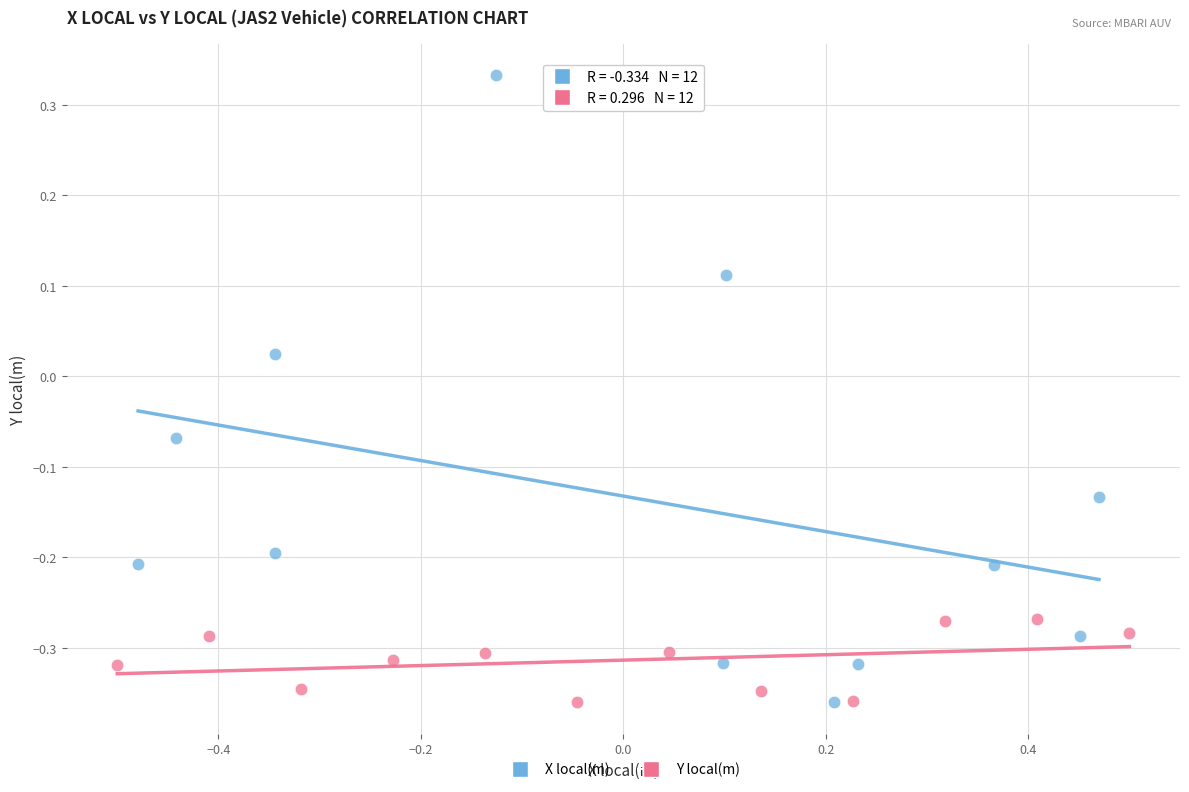

Which series has the largest Y range (max minus min)?

X local(m)